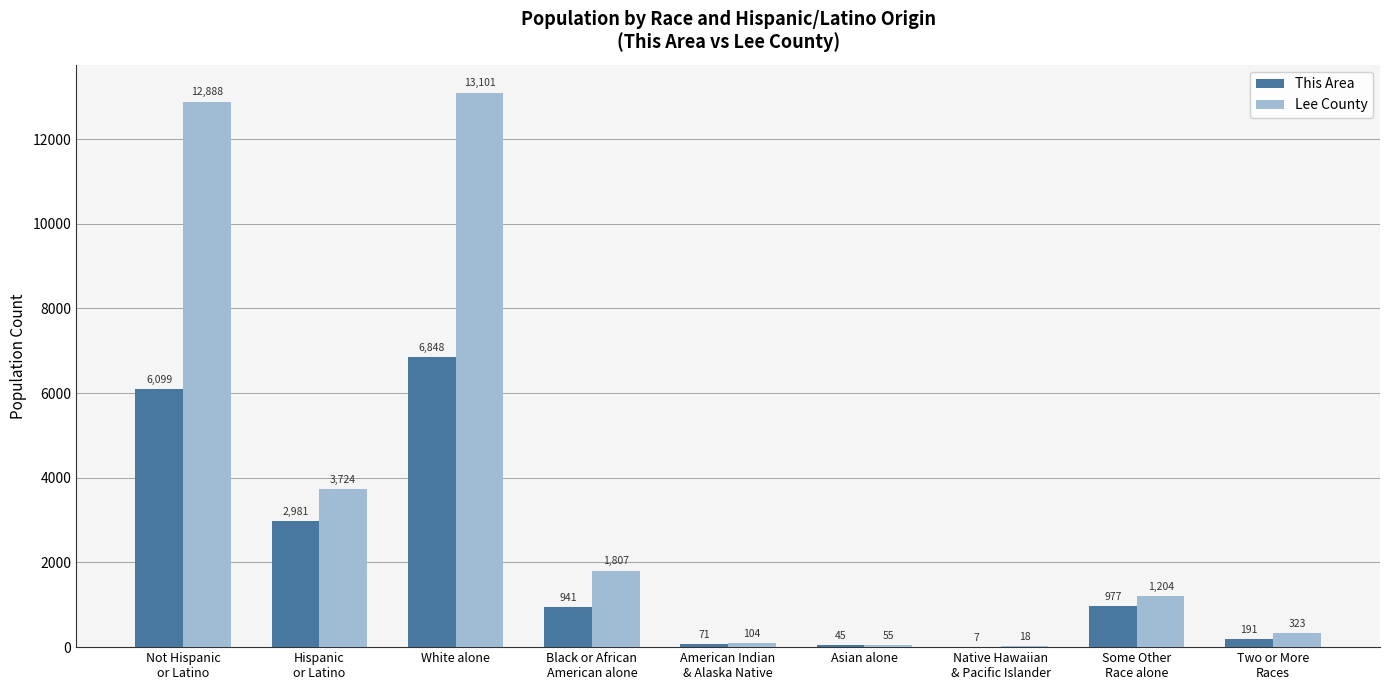

Reading left to right, transcribe all the data shown in this chart.

This Area: 6099	2981	6848	941	71	45	7	977	191
Lee County: 12888	3724	13101	1807	104	55	18	1204	323